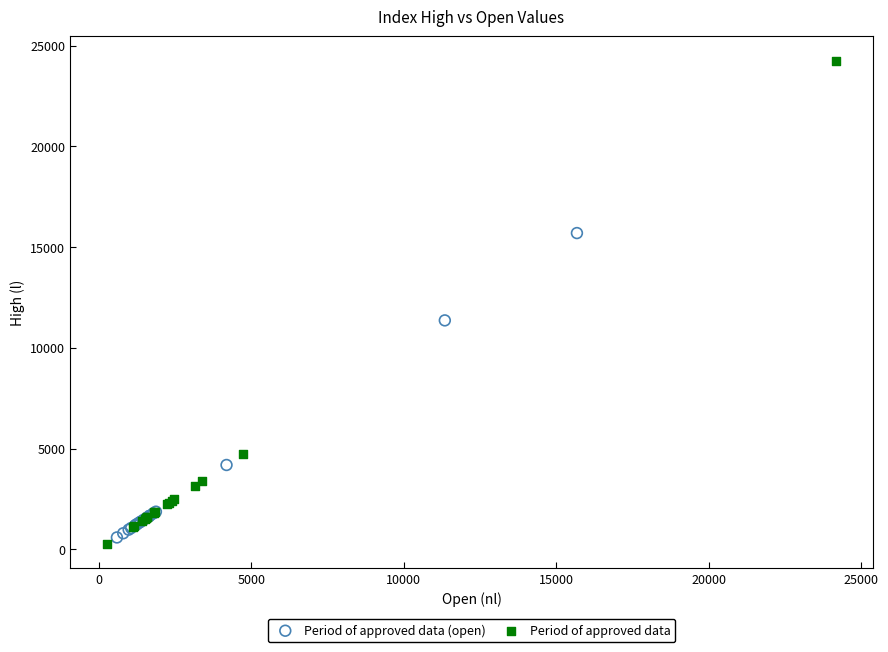

Which series has the widest spread of Y values?

Period of approved data